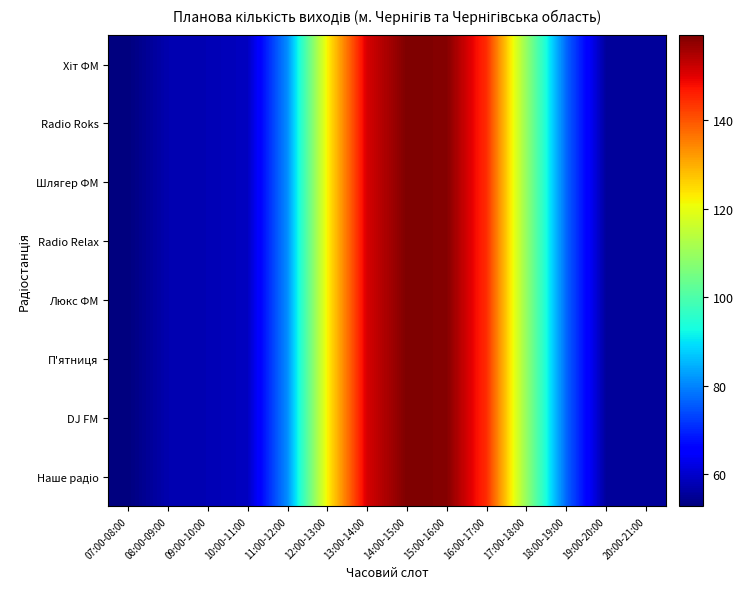

List the series in order of their peak value, highest first.

Хіт ФМ, Radio Roks, Шлягер ФМ, Radio Relax, Люкс ФМ, П'ятниця, DJ FM, Наше радіо